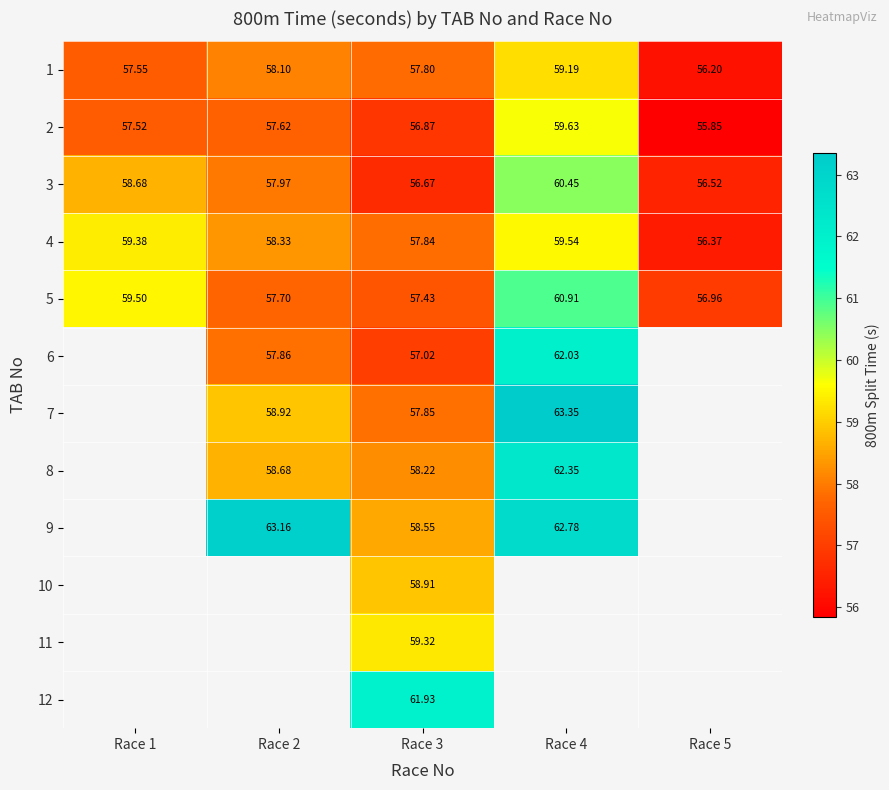

How many data points in 5 are less than 57?

1